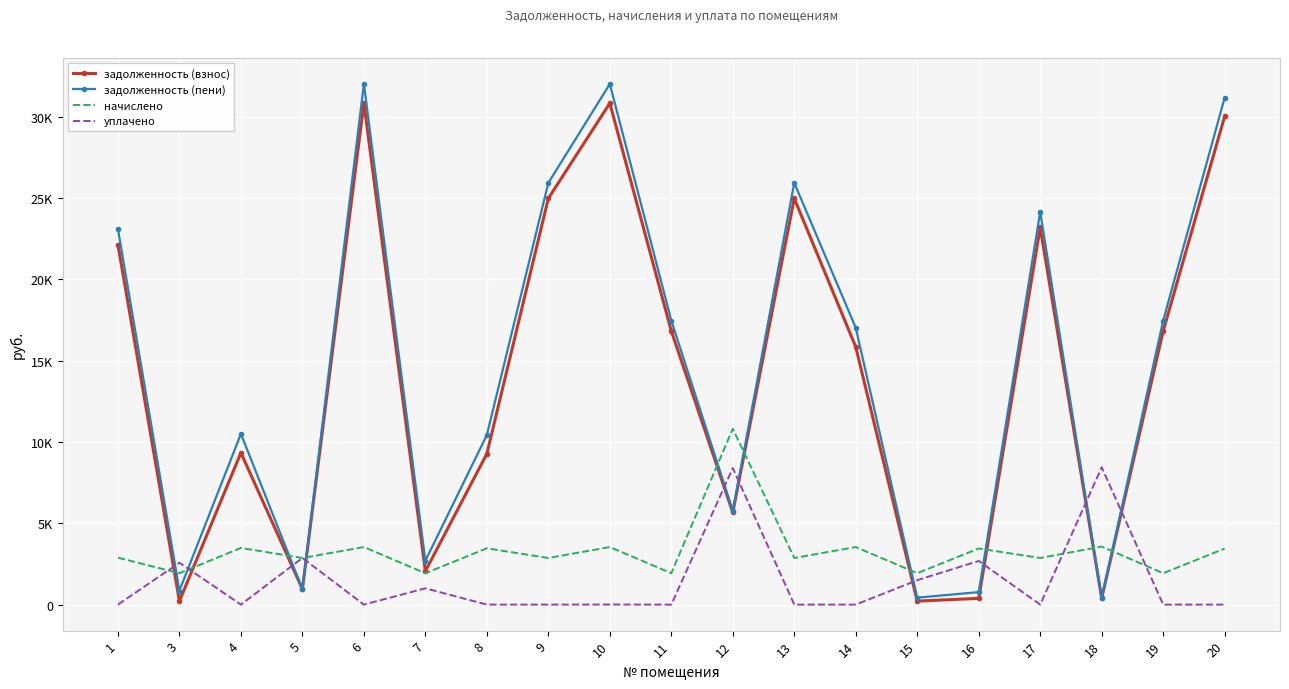

After their last crossing, which series has the higher values: начислено or задолженность (пени)?

задолженность (пени)